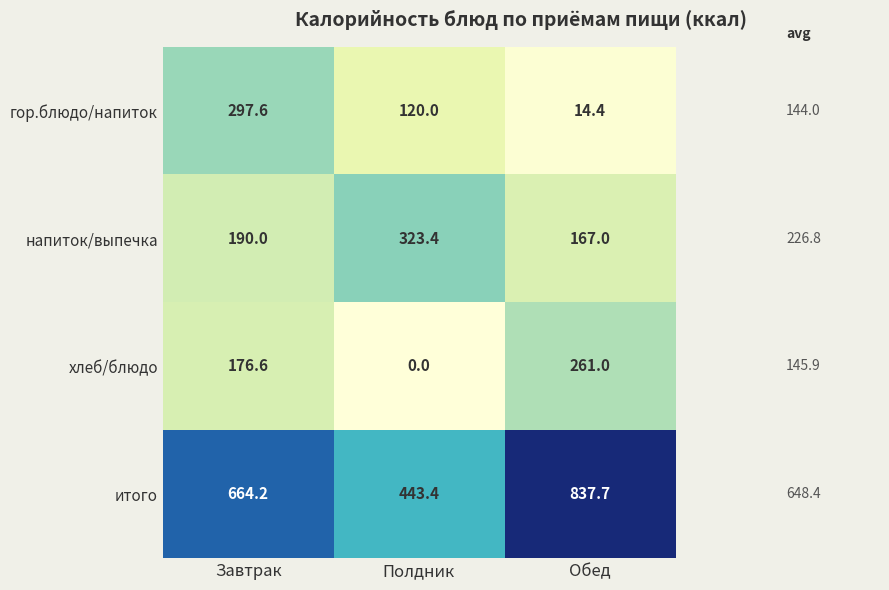

Which series has the largest total across all categories?

итого